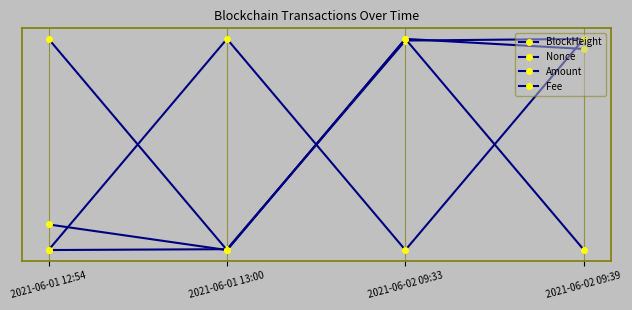

Is this an area chart (filled region under the line)?

No